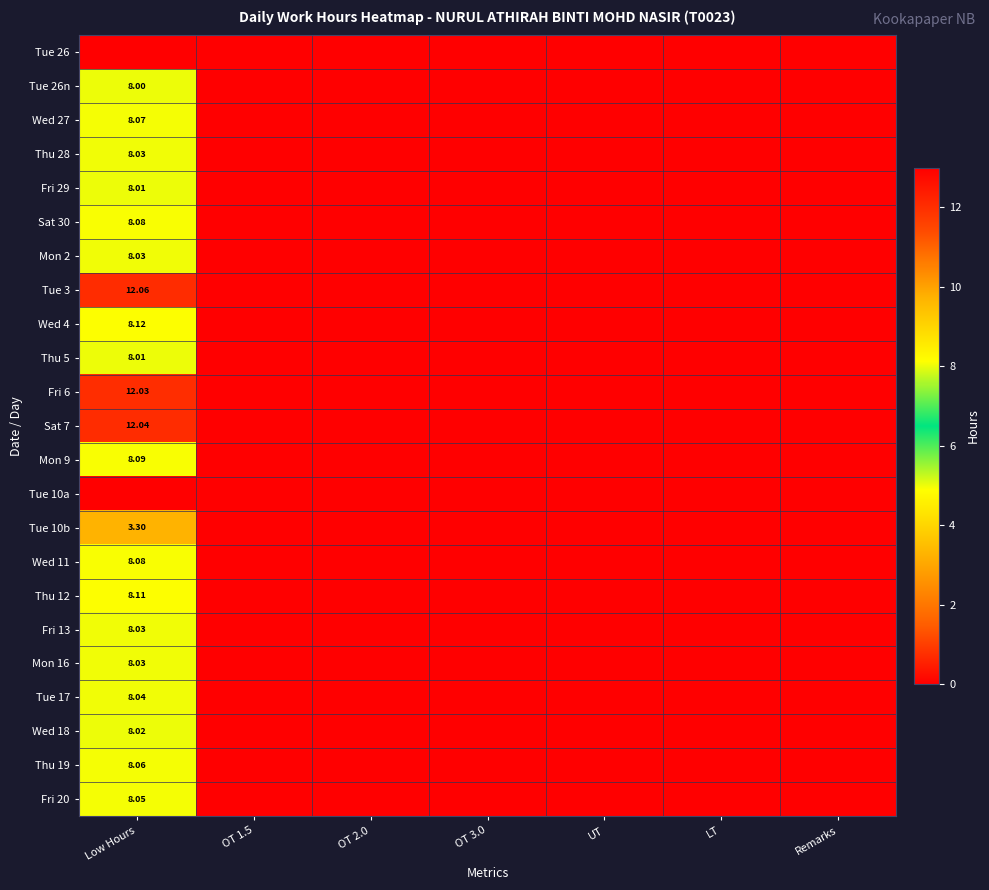

How many Thu 28 values are between 0 and 1?

6